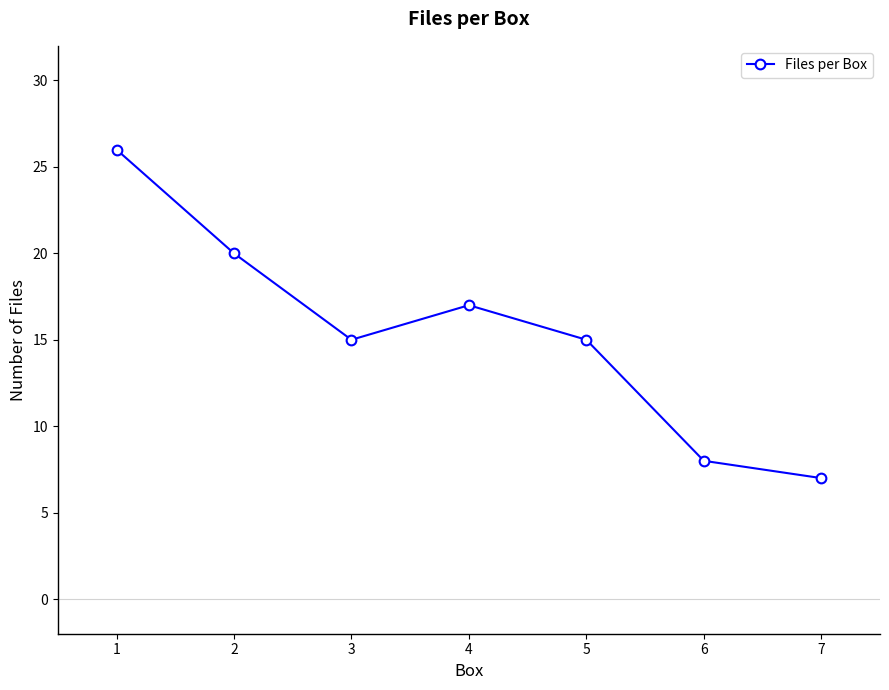

True or false: the data shows 7 at 7.

True